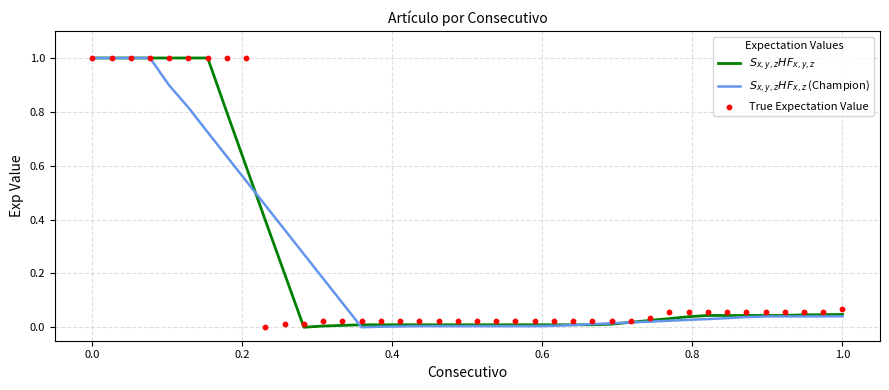

Which series has the widest spread of Y values?

True Expectation Value